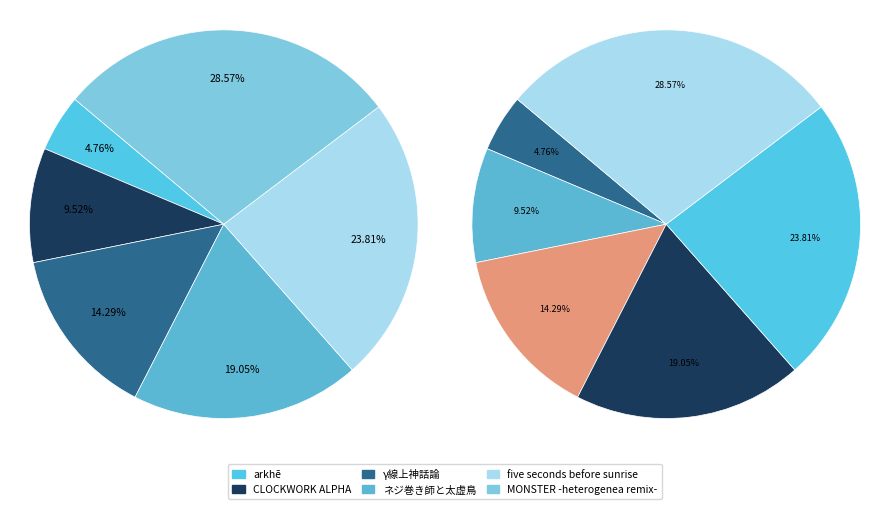

To the nearest percent, what is the average slice percentage?

17%